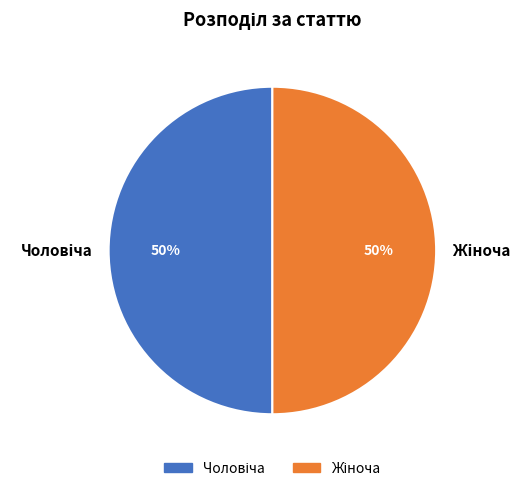

To the nearest percent, what is the average slice percentage?

50%